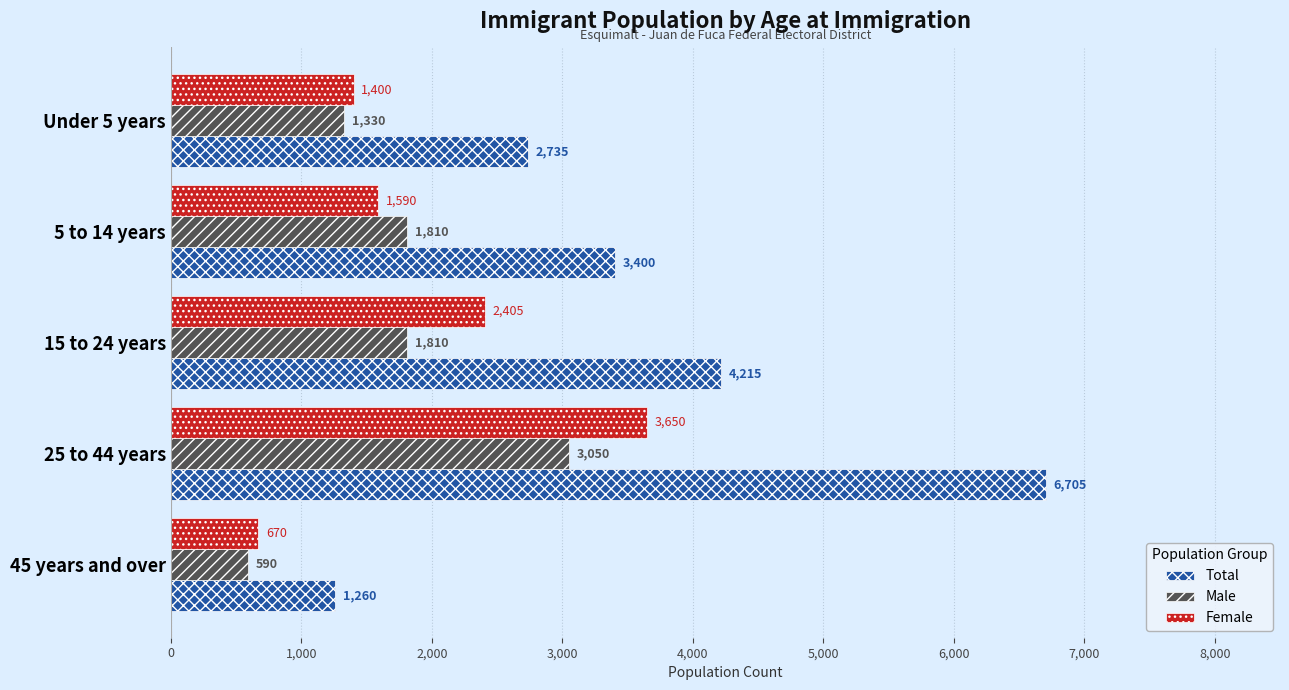

Which series has the widest spread of values?

Total